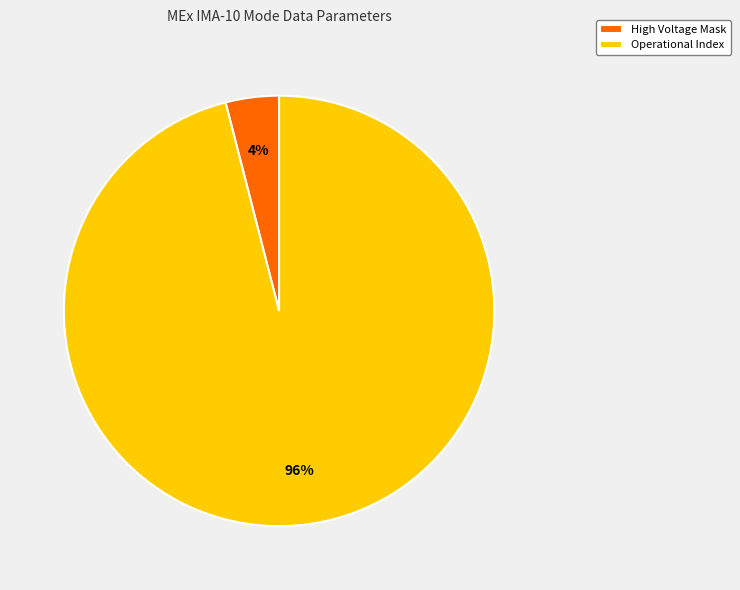

Approximately how many times larger is the value at Operational Index compared to High Voltage Mask?

24.0